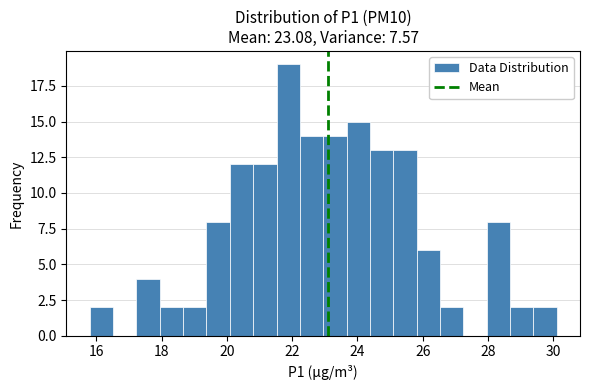

Read against the x-axis, roughly where is the centre of the tallest bar?

21.8